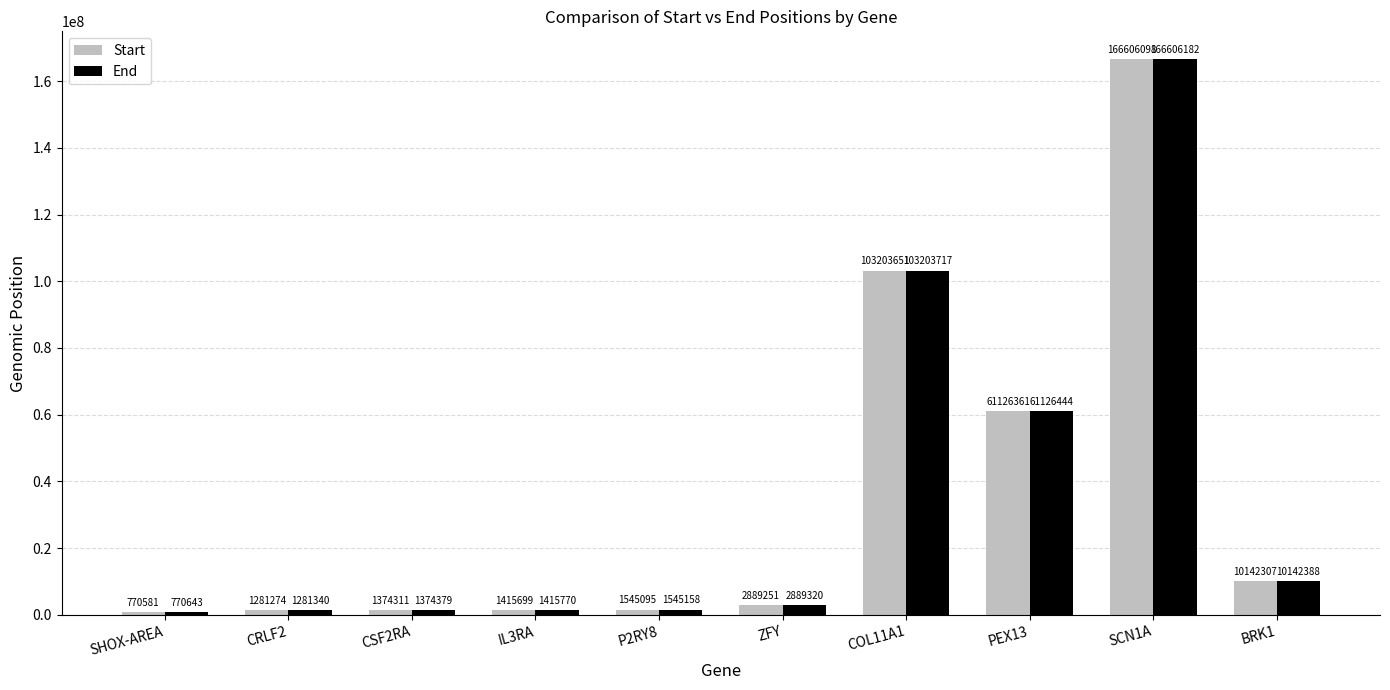

At which category is the sum across all series the highest?

SCN1A